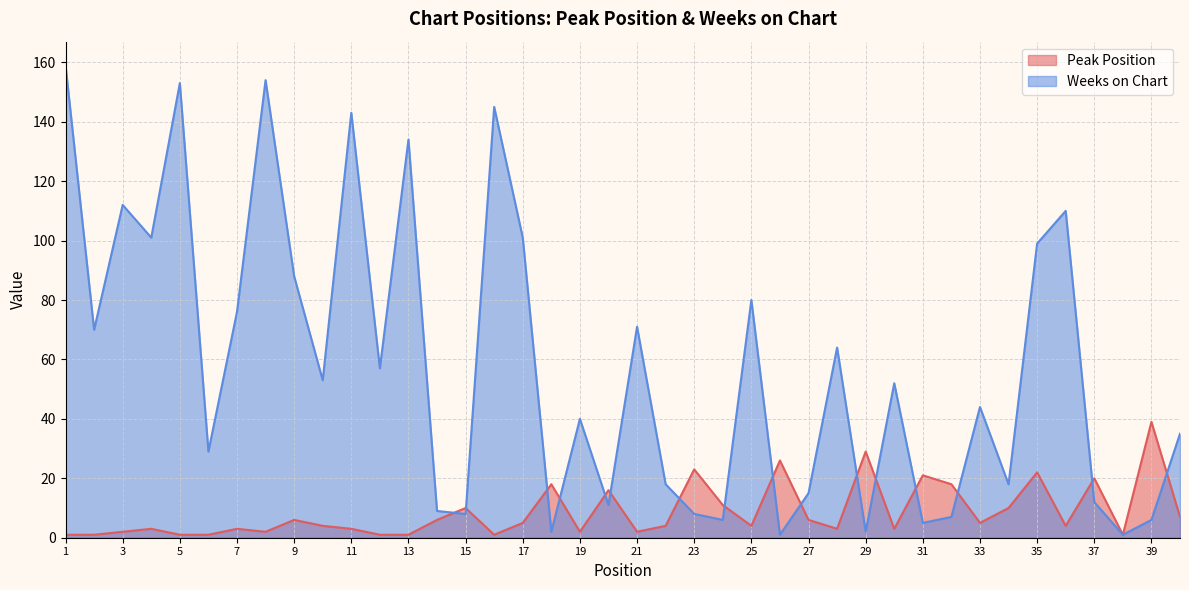

What value does the Weeks on Chart series have at 33, to the nearest 50?

50